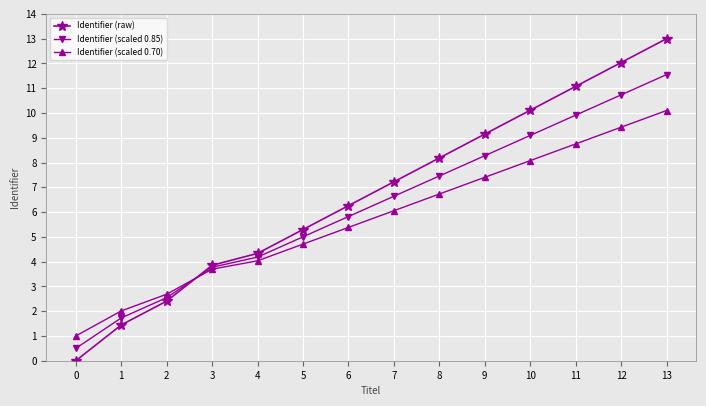

Rank the series by their maximum value, from highest to lowest.

Identifier (raw), Identifier (scaled 0.85), Identifier (scaled 0.70)